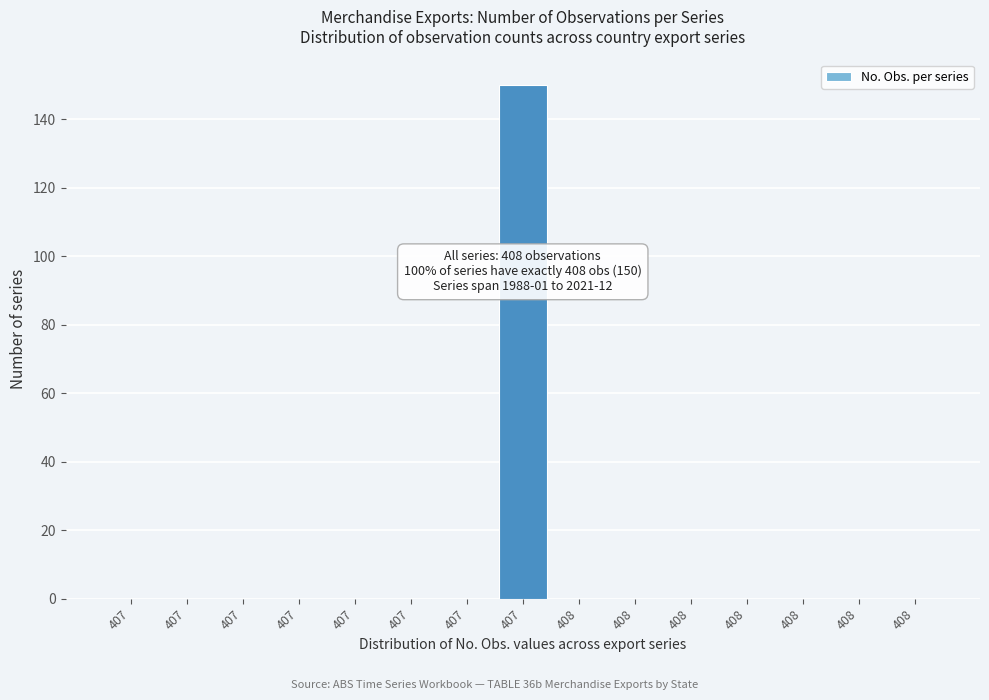

How many series are shown in this chart?

1